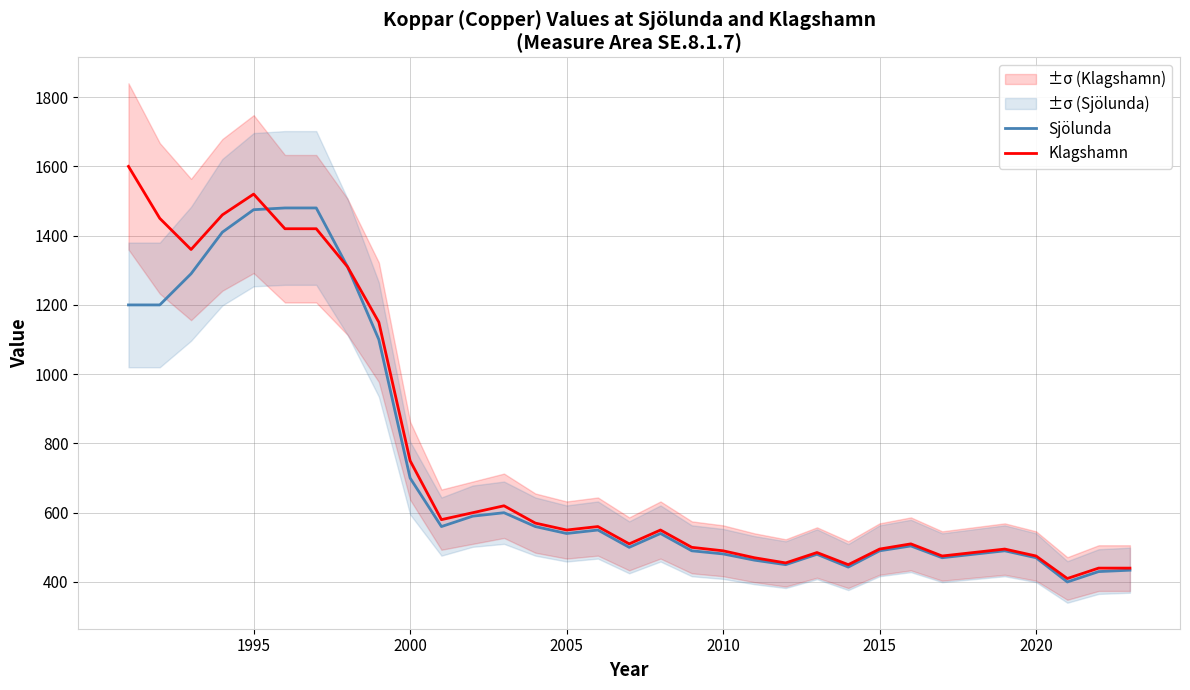

What is the difference between the second highest and minimum values in the Sjölunda series?

1080